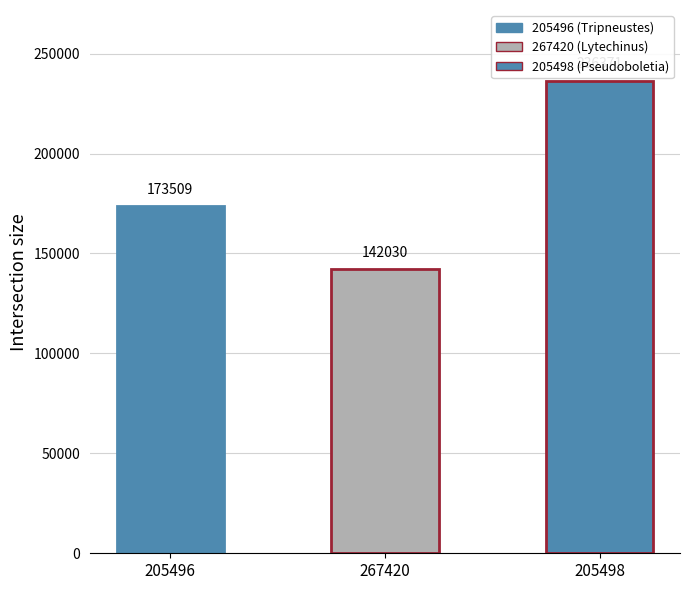

What position from the right is 205496?

3